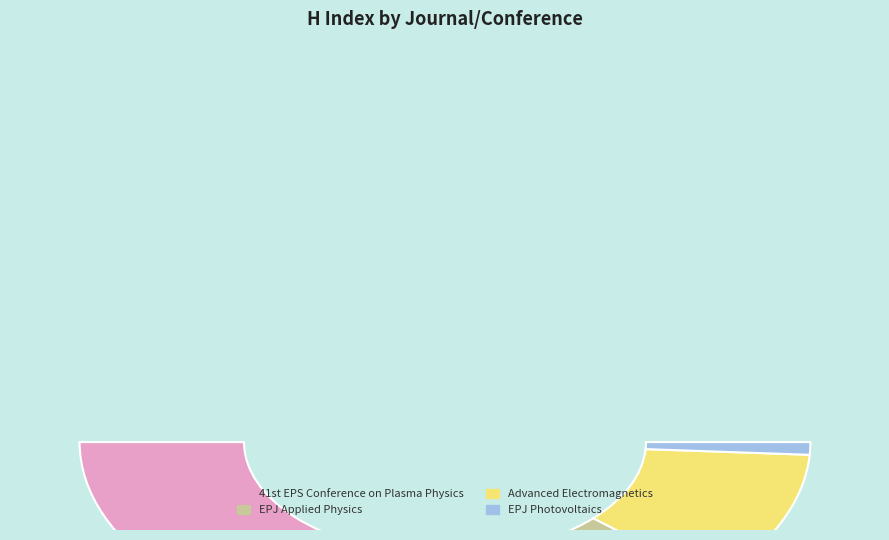

Is there any slice that represents more than half of the pie?

No